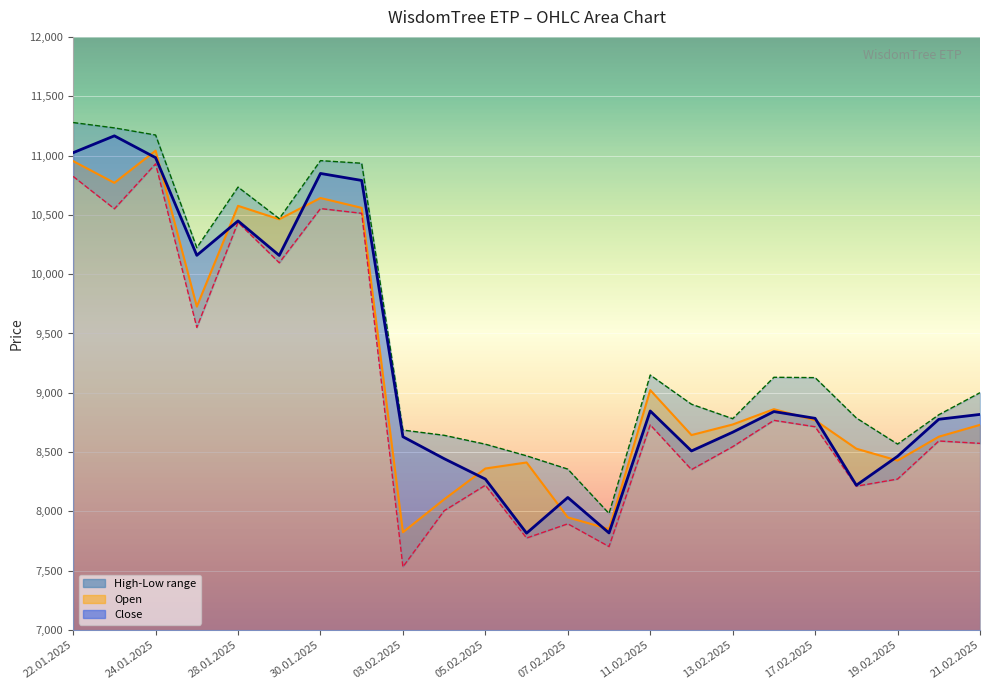

Is it true that High equals 8642 at 04.02.2025?

True